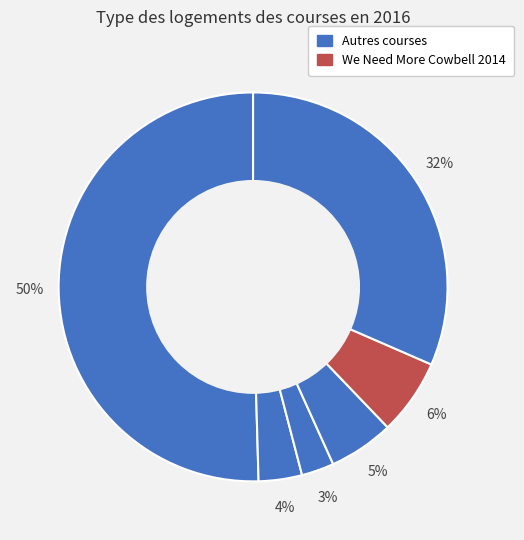

How many segments does this pie chart have?

6